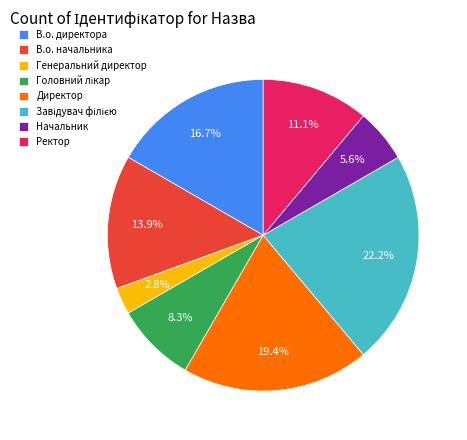

Between Генеральний директор and Директор, which is larger?

Директор